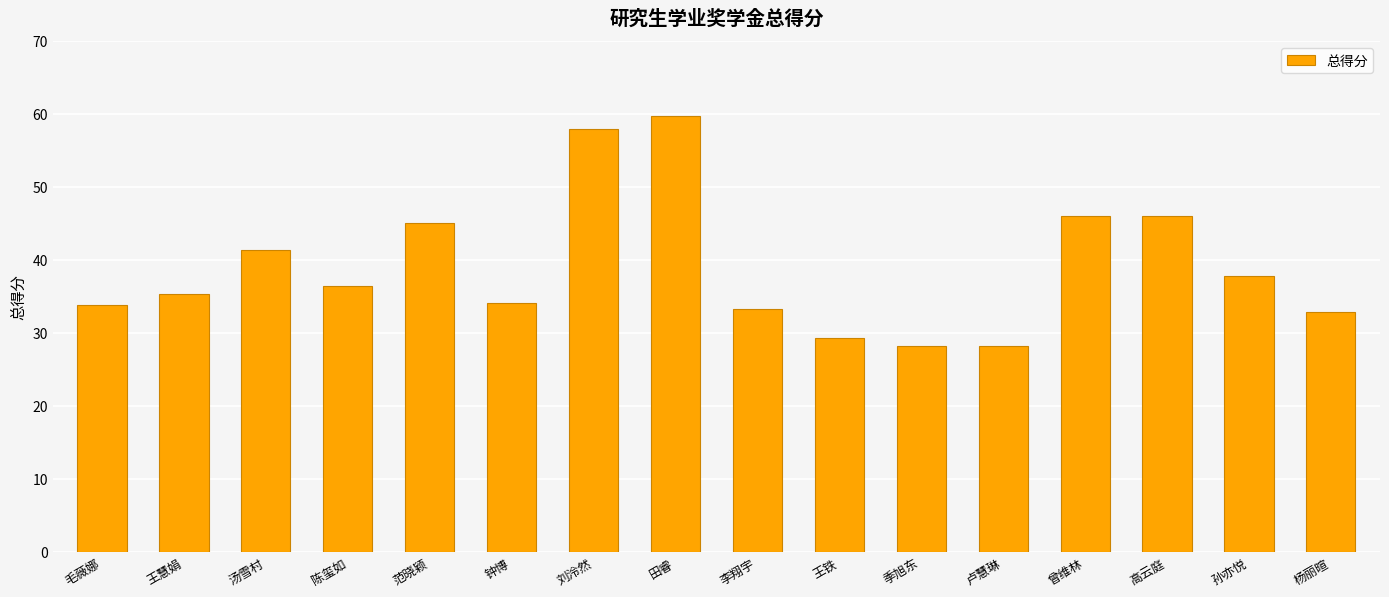

Is it true that the value at 孙亦悦 is 37.8?

True